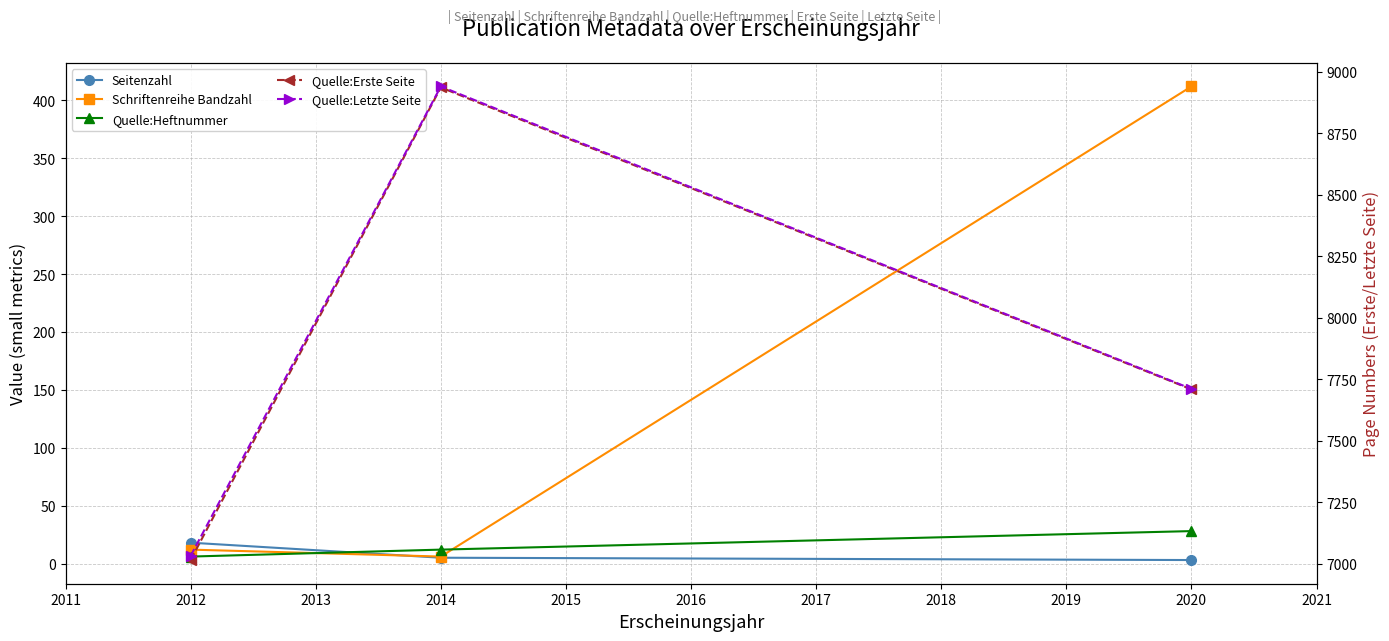

What are all the series names shown in the legend?

Seitenzahl, Schriftenreihe Bandzahl, Quelle:Heftnummer, Quelle:Erste Seite, Quelle:Letzte Seite